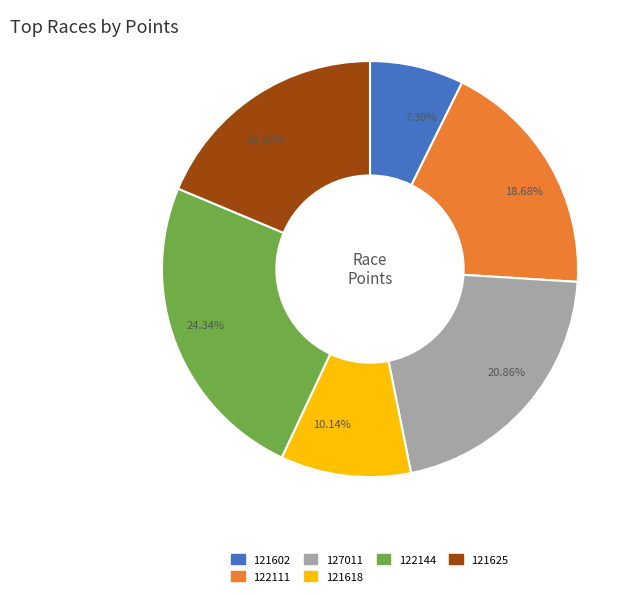

Combined, do 122144 and 121602 account for over 50%?

No